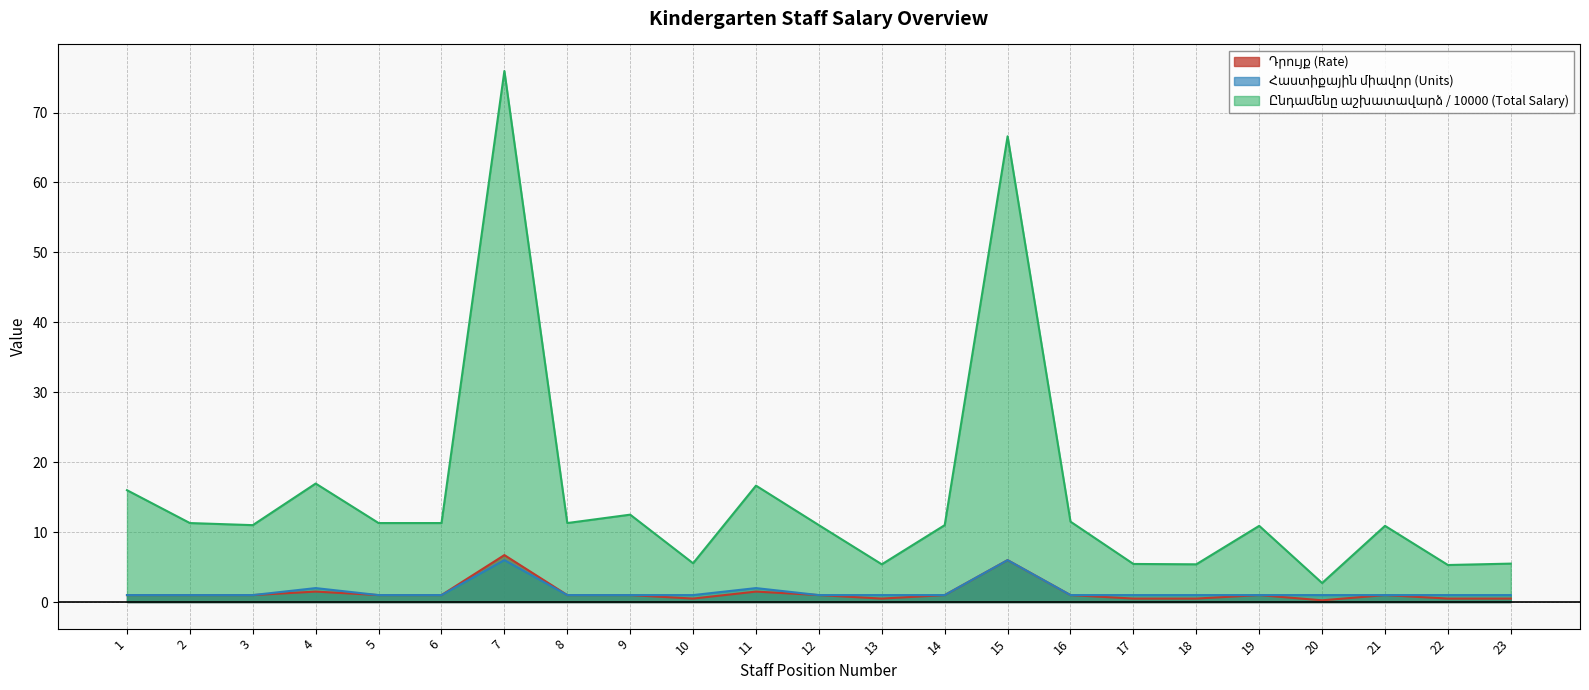

The value of Ընդամենը աշխատավարձ / 10000 (Total Salary) at 9 is 12.5. True or false?

True